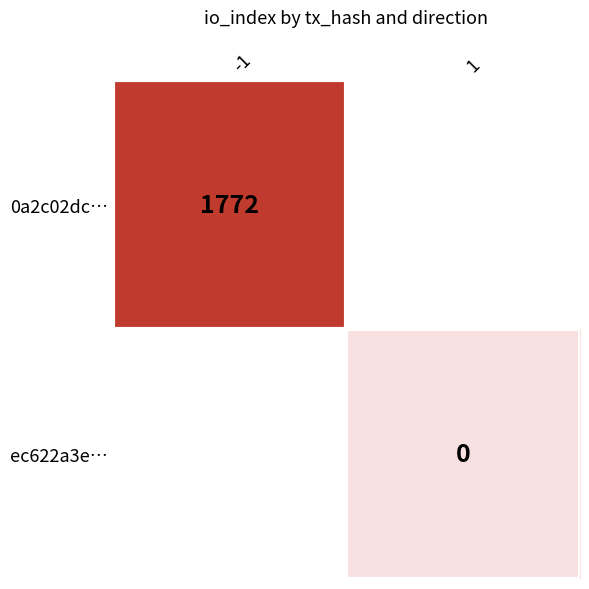

The 0a2c02dc… series shows 1772 at -1. True or false?

True